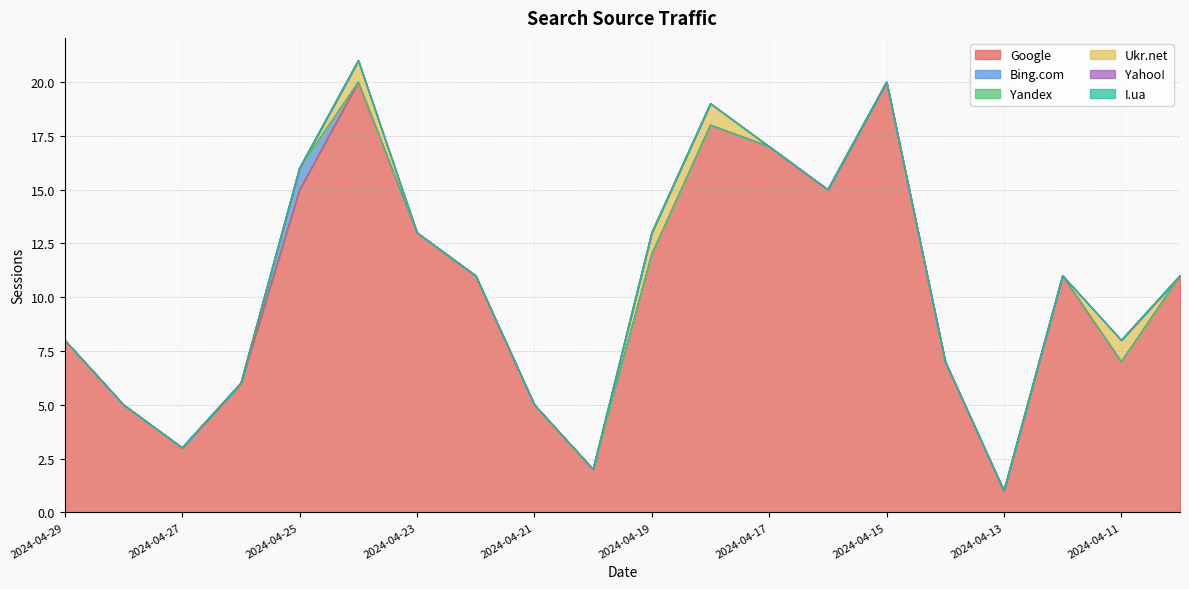

What are all the series names shown in the legend?

Google, Bing.com, Yandex, Ukr.net, Yahoo!, I.ua